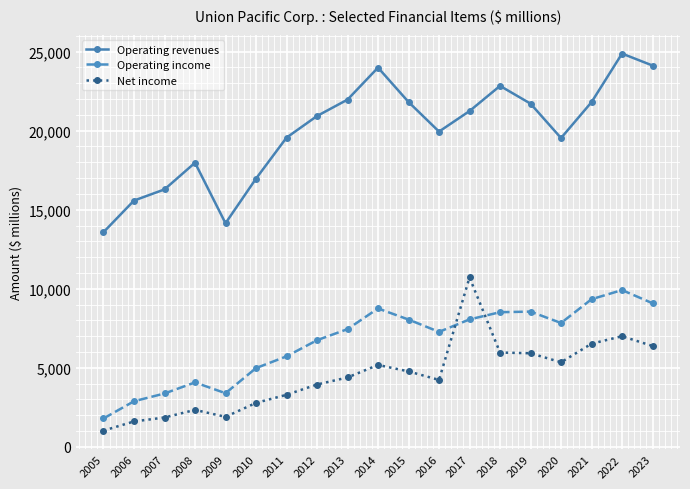

How many data points in Operating income are less than 7446?

9